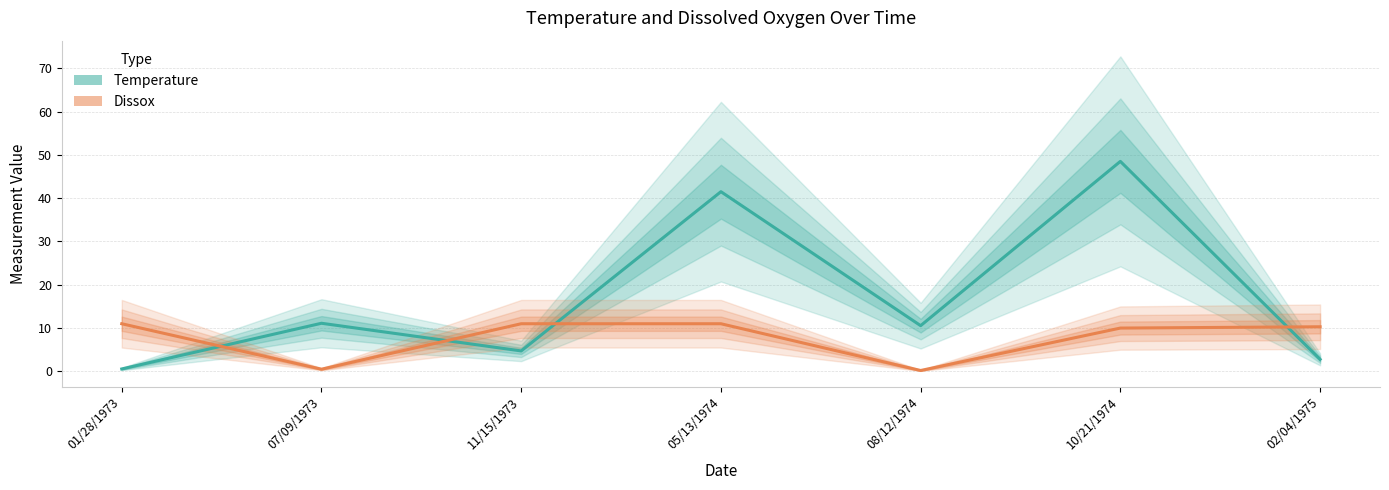

What is the average value of the Dissox series?

7.7